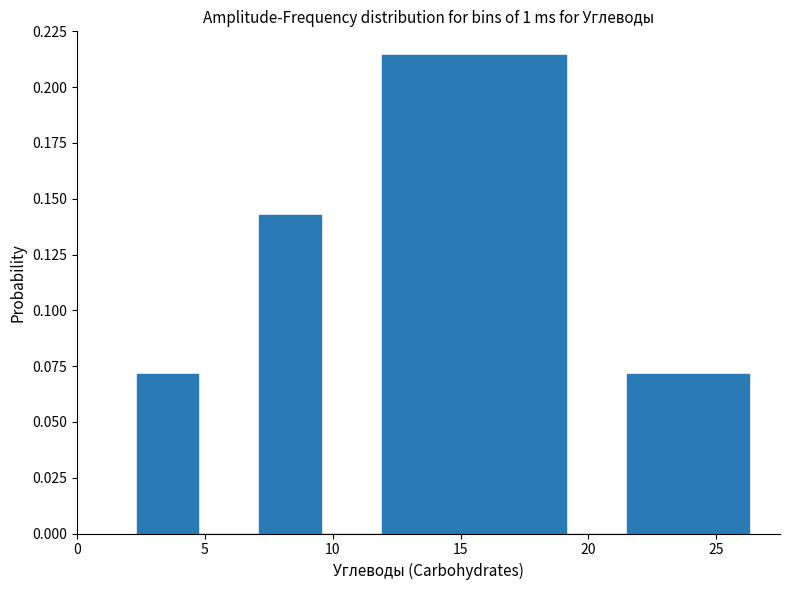

What is the height of the bar covering 14.5 to 16.5 on the x-axis? Neither the bar edges nor the heights are printed on the chart, so give them approximately, as read against the axes.

0.215